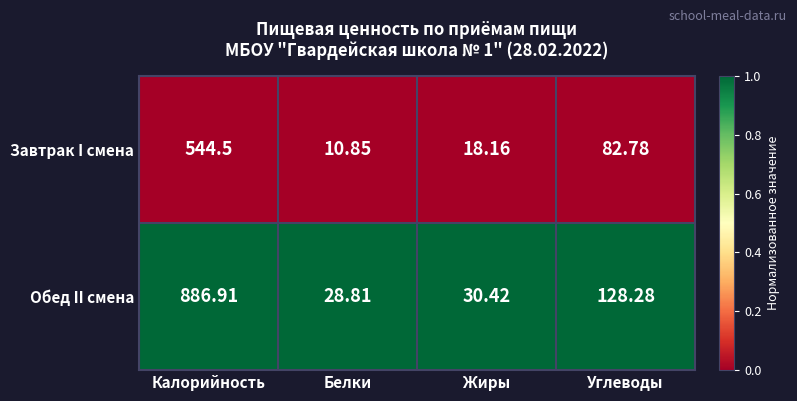

Is the value of Обед II смена at Белки greater than the value of Завтрак I смена at Калорийность?

No